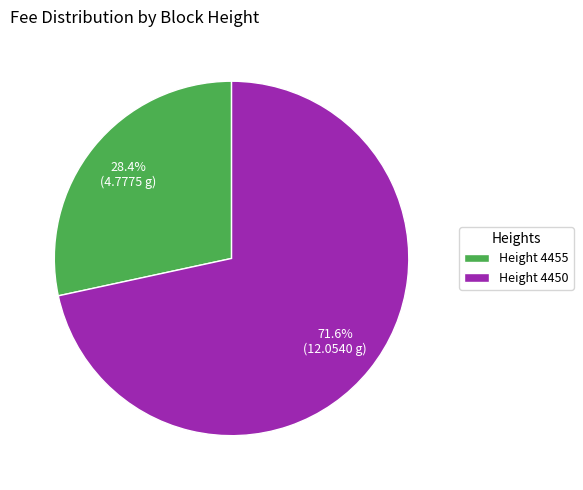

Rank the categories by value from lowest to highest.

Height 4455, Height 4450